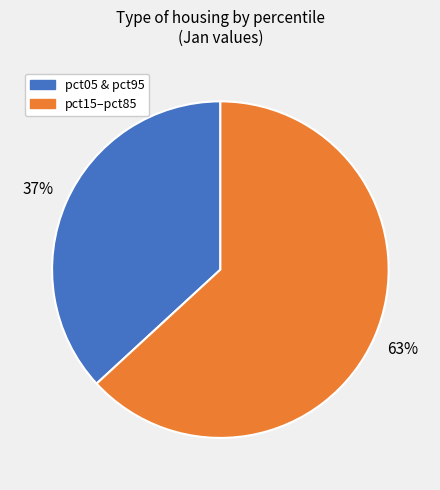

To the nearest percent, what is the difference between the largest and smallest slice percentages?

26%